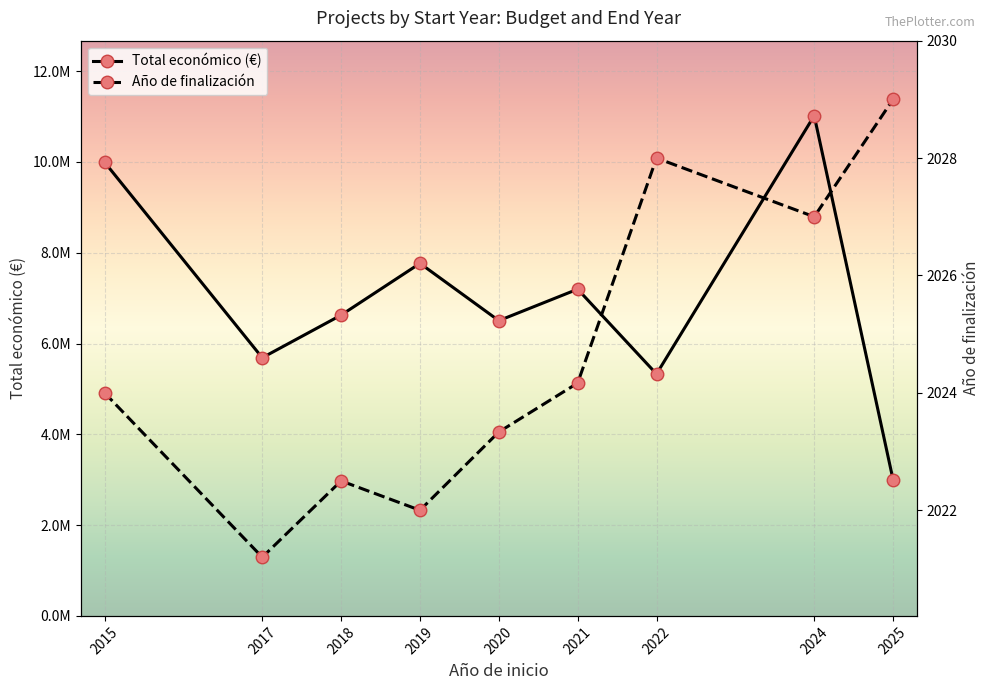

Is it true that Año de finalización equals 2027.0 at 2024?

True